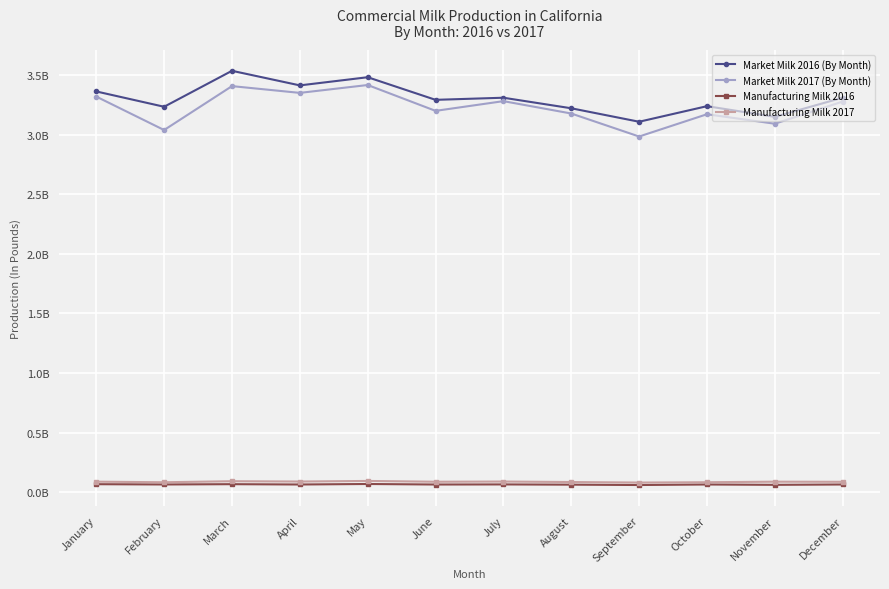

What is the difference between the maximum and minimum values in the Market Milk 2016 (By Month) series?

427153713